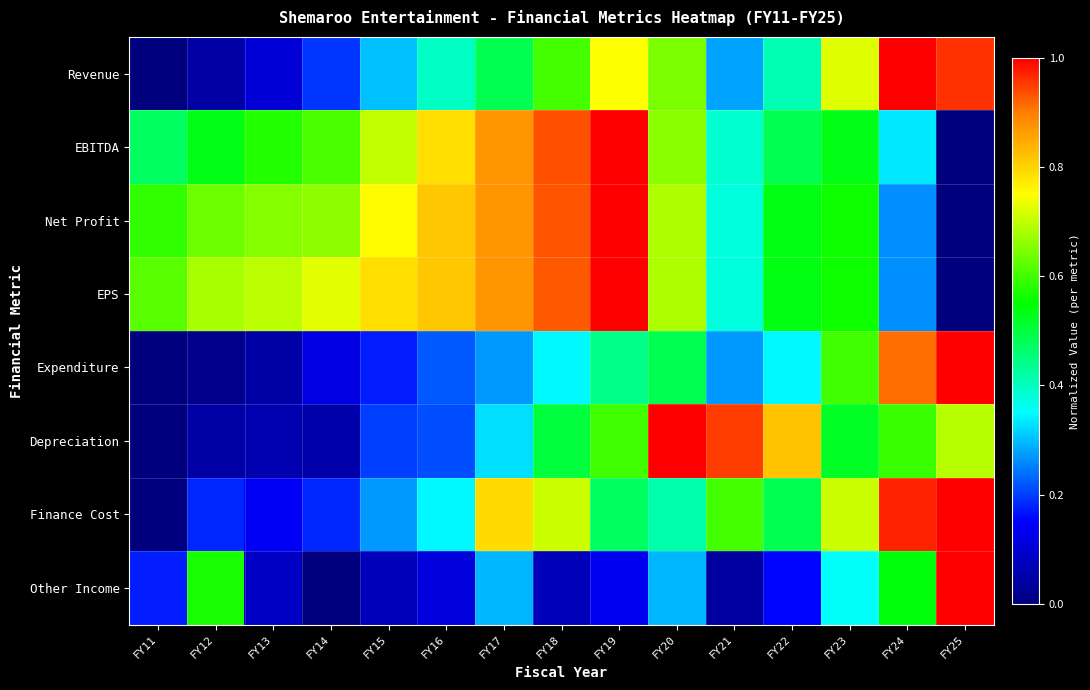

Rank the series at FY19 from lowest to highest value.

Other Income, Expenditure, Finance Cost, Depreciation, Revenue, EBITDA, Net Profit, EPS